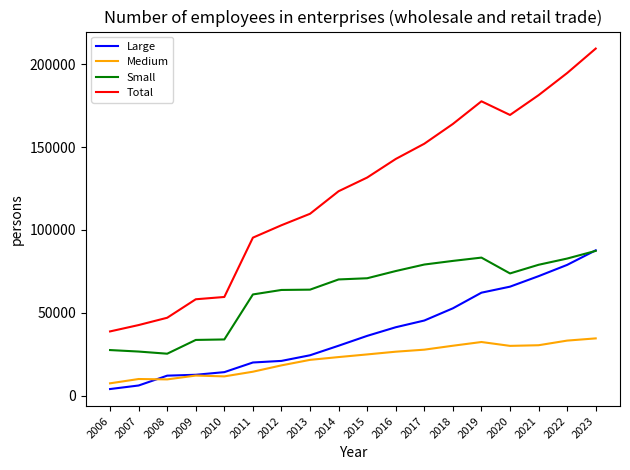

At 2022, list the series in order from smallest to largest.

Medium, Large, Small, Total